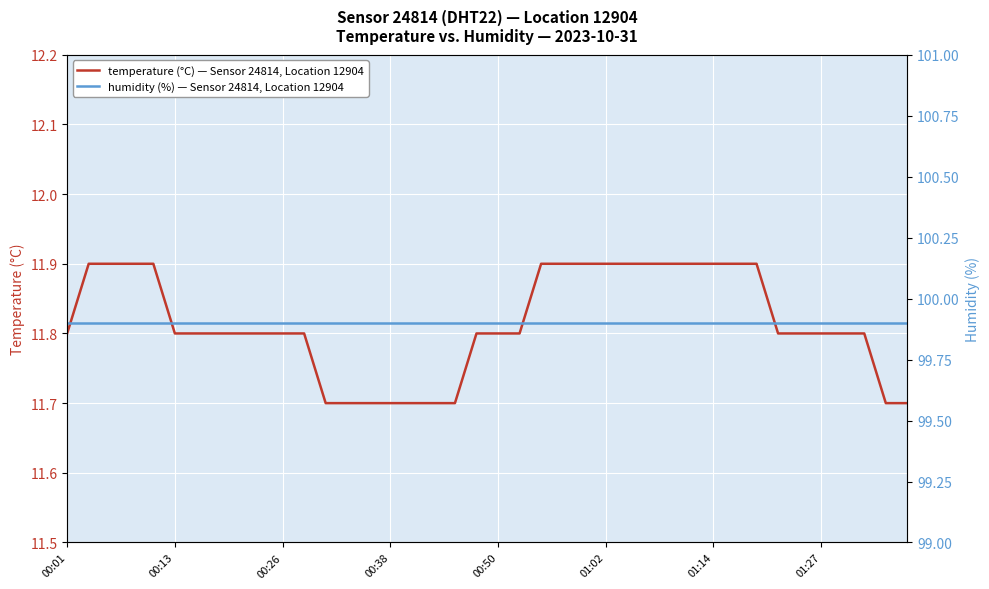

What is the value of the temperature (°C) — Sensor 24814, Location 12904 point at the 27th from the left?

11.9